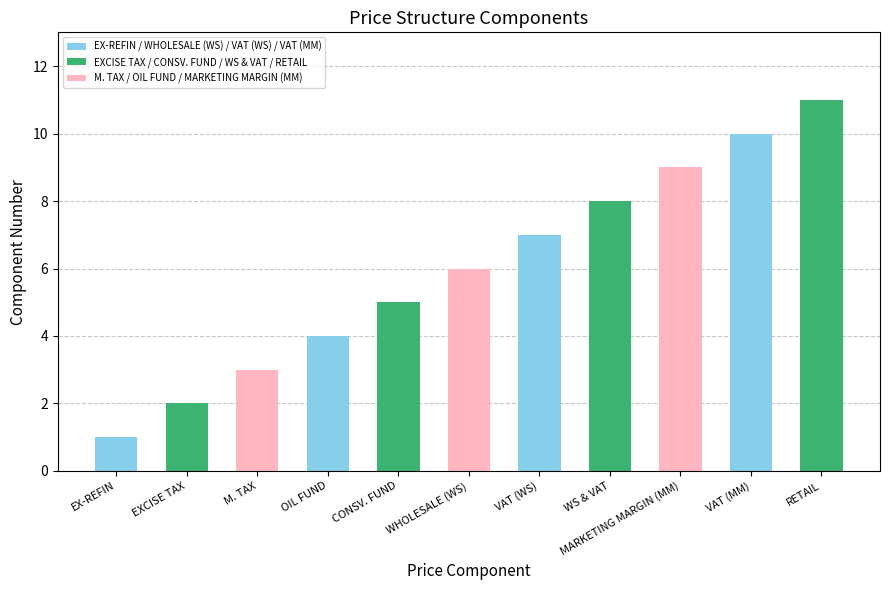

True or false: the data shows 1 at EXCISE TAX.

False